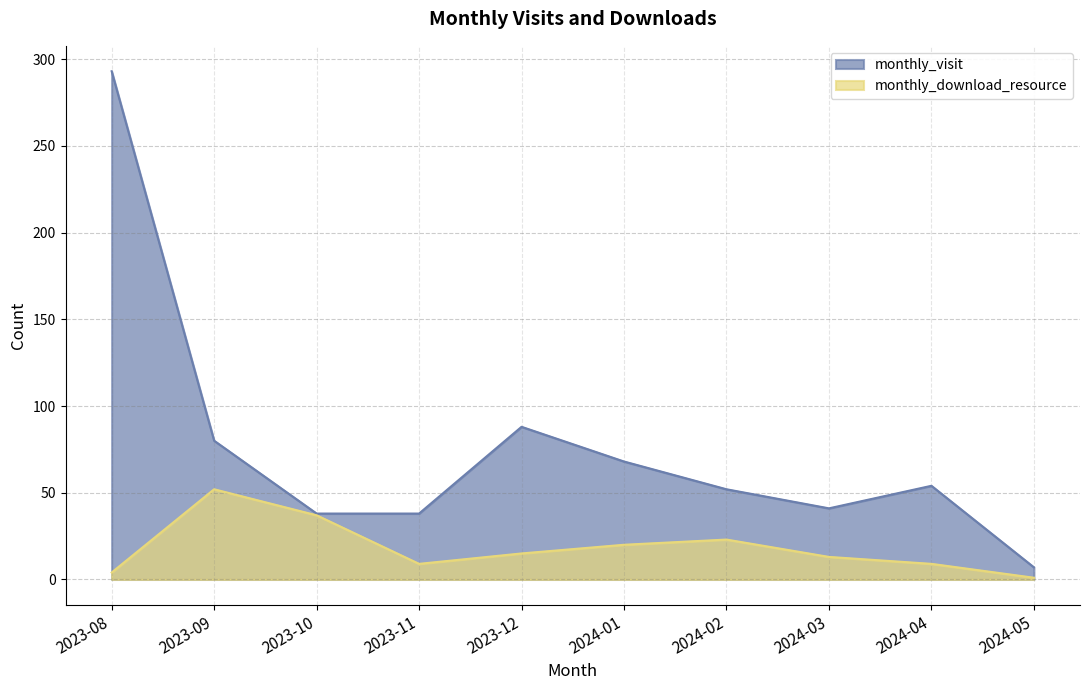

List the series in order of their overall mean, lowest first.

monthly_download_resource, monthly_visit